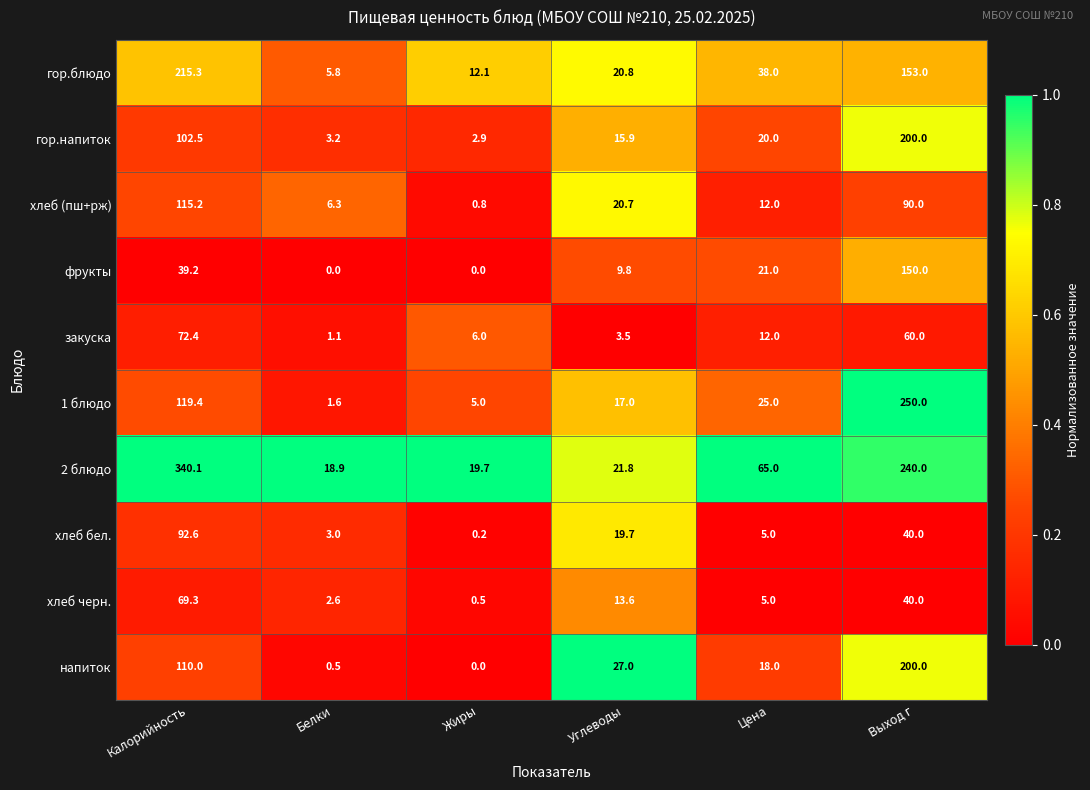

Between Калорийность and Белки, which series saw the biggest shift?

2 блюдо